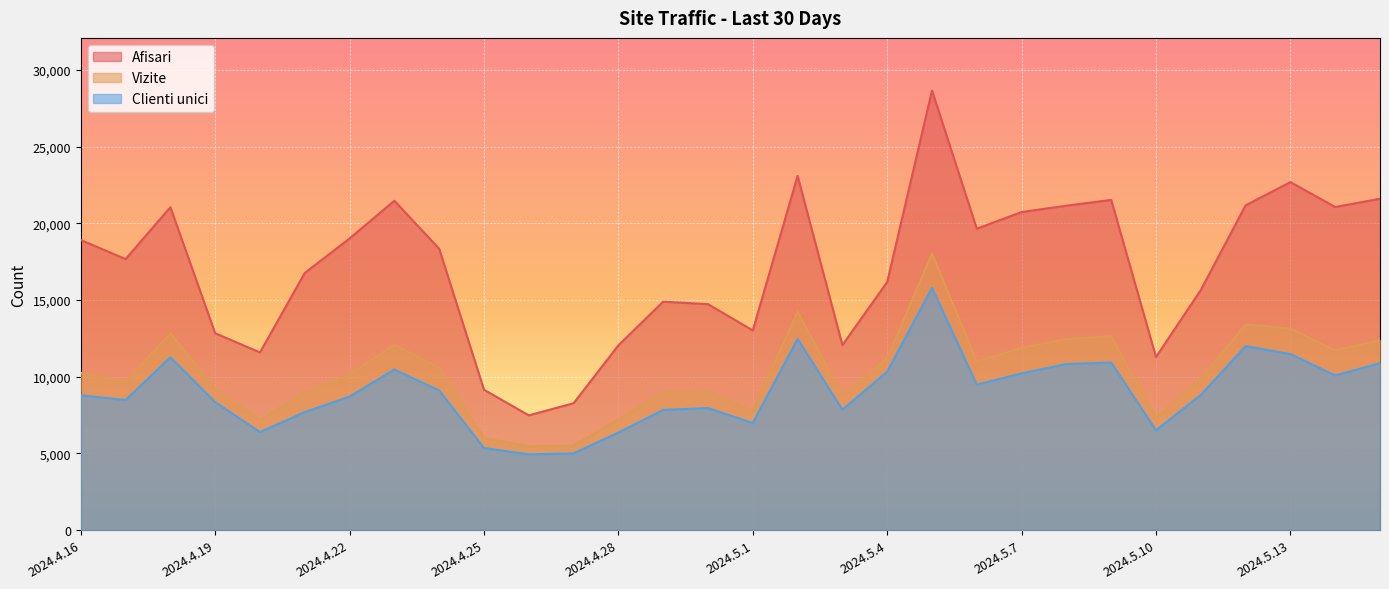

Does the chart display data point markers on the line(s)?

No